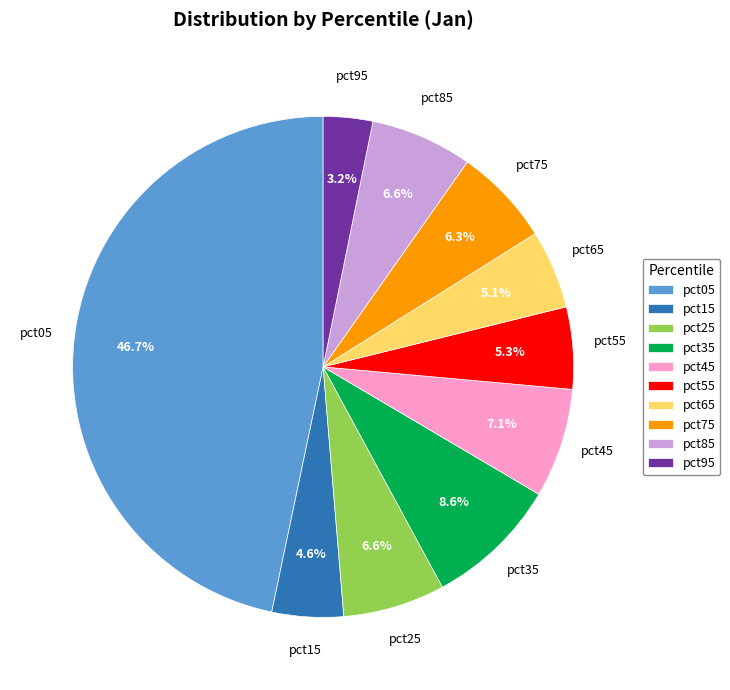

How many segments does this pie chart have?

10